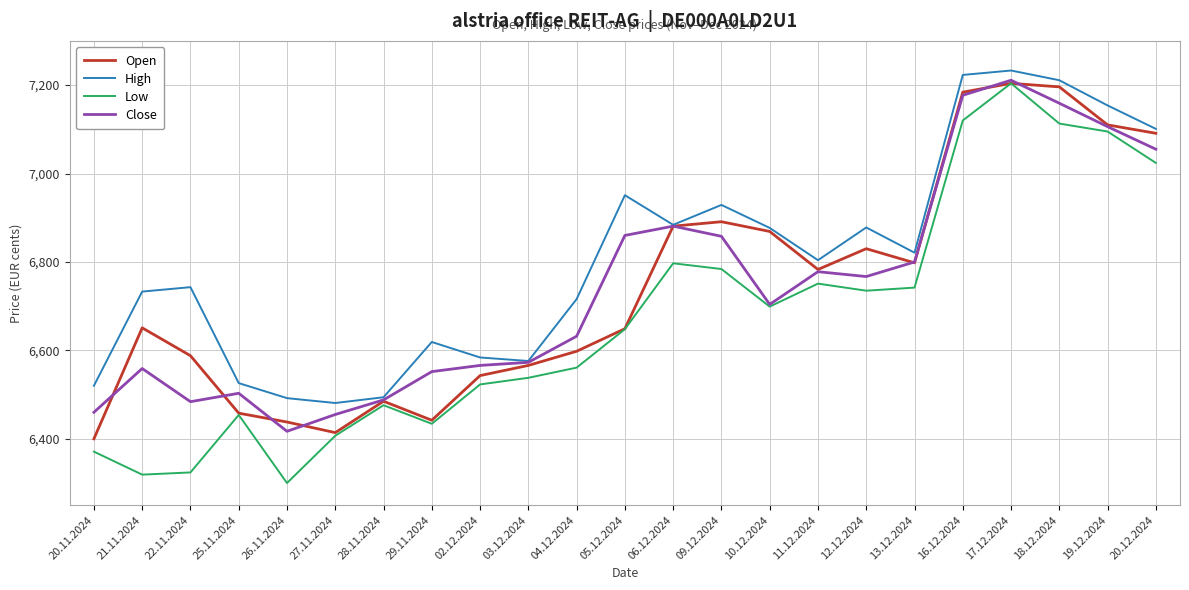

What value does the High series have at 19.12.2024, to the nearest 10?

7150